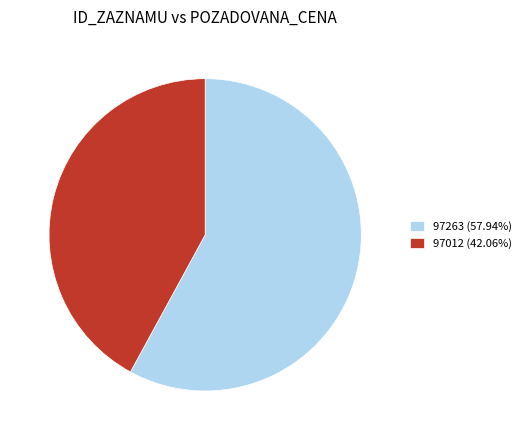

How many slices are in this pie chart?

2